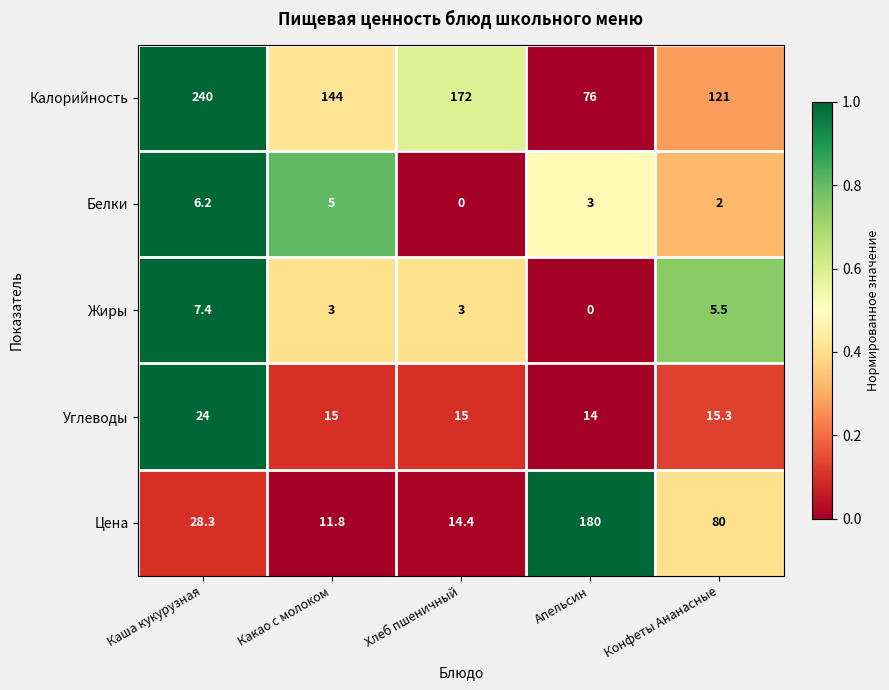

What is the difference between the second highest and minimum values in the Калорийность series?

96.0